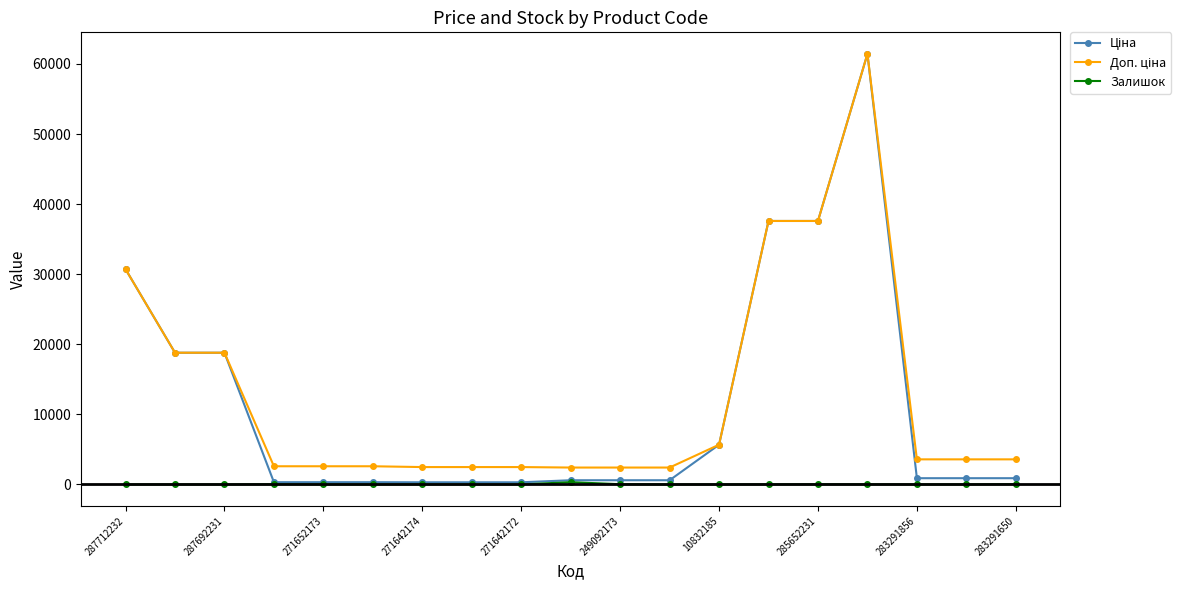

What is the greatest value displayed?

61434.3